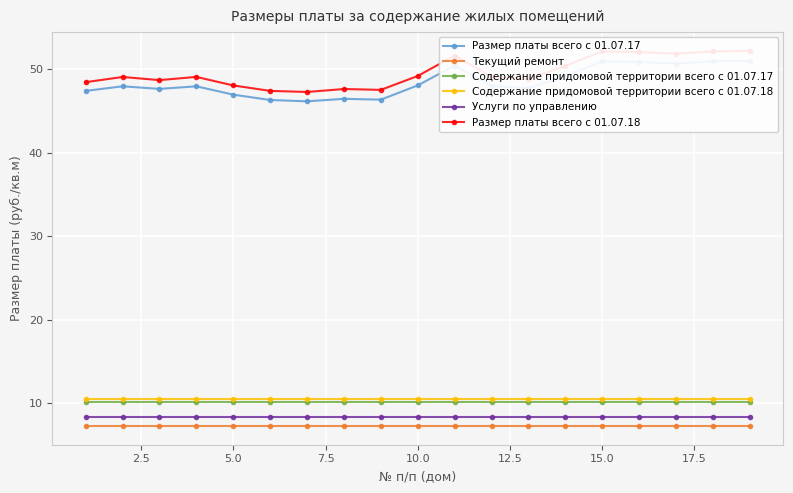

What is the maximum value for Услуги по управлению?

8.4